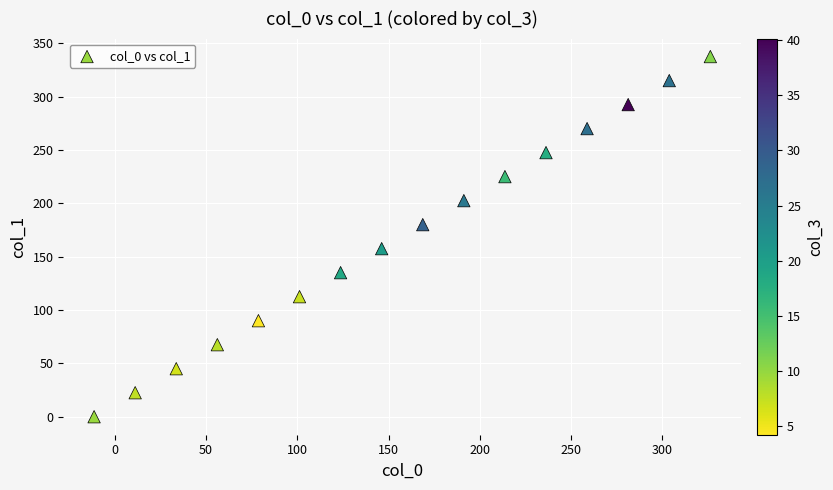

What is the range of X values (max minus min)?

337.5